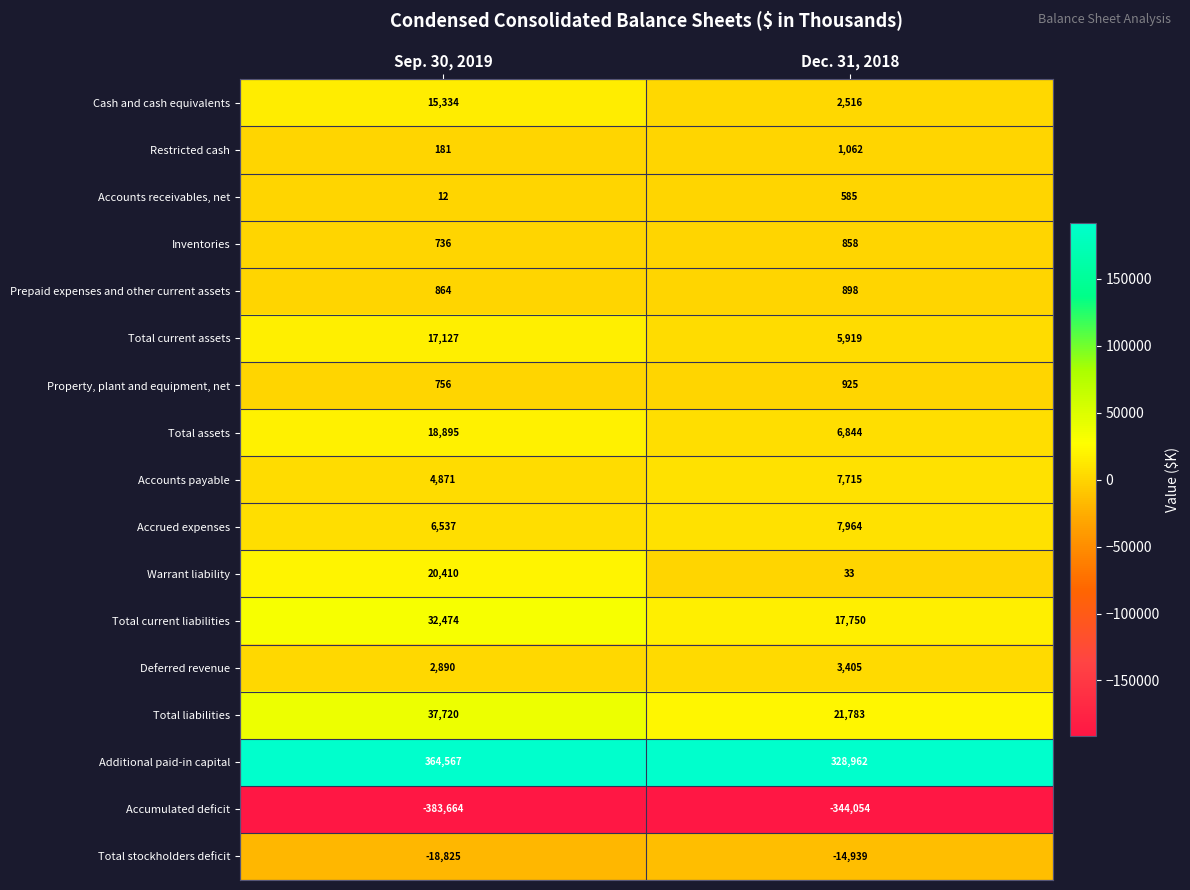

What is the sum of all Accrued expenses values?

14501